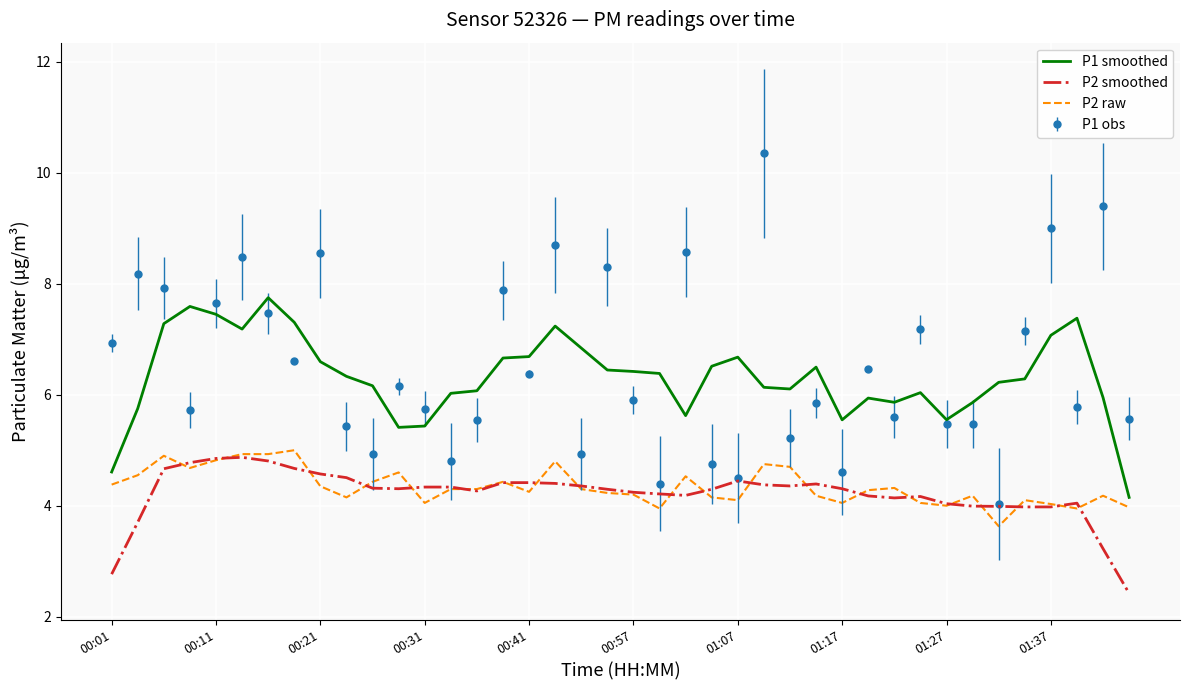

What is the smallest value displayed?

2.4